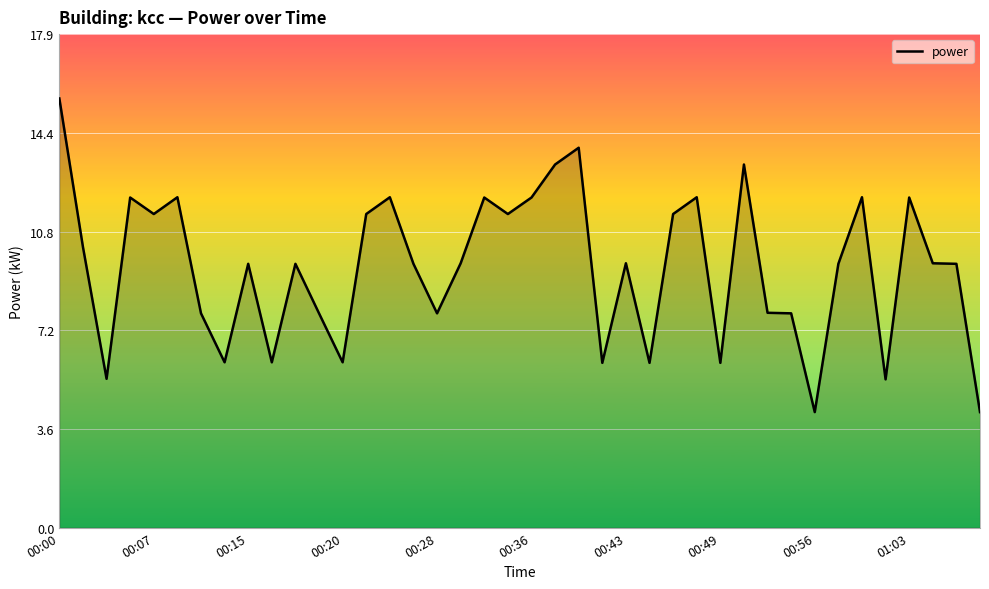

What is the greatest value displayed?

15.6